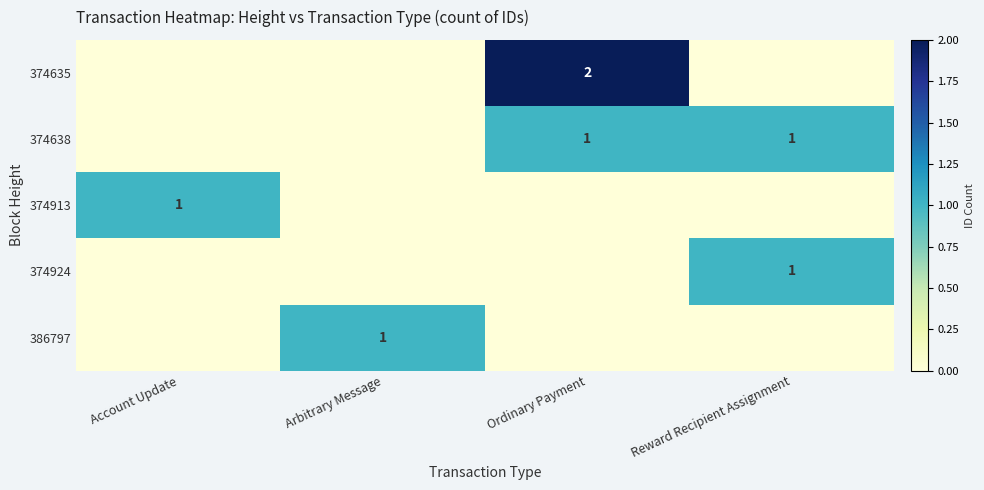

Is it true that 374638 equals 1 at Ordinary Payment?

True